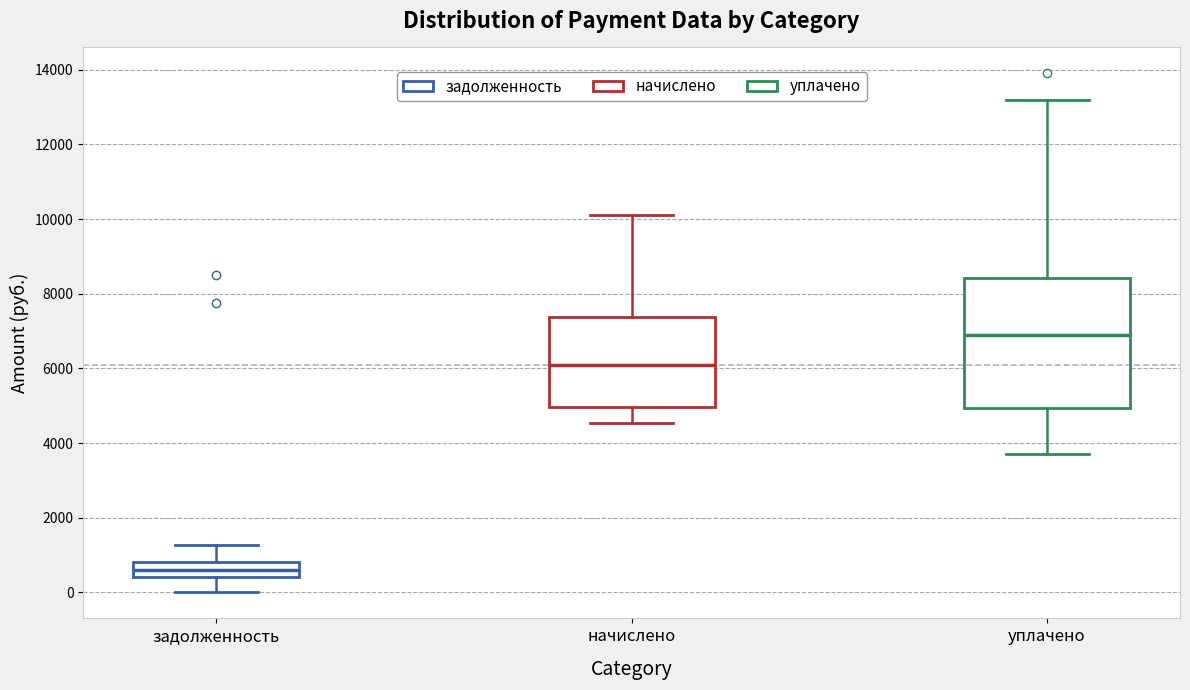

Reading left to right, transcribe this box plot: for each box, give where its median line is, the range the box spans, and where its two whiskers end, as read against the y-axis. The values are not printed on the chart, so give them approximately, as read against the axis.

задолженность: median 600, box 400 to 800, whiskers 0 to 1200
начислено: median 6000, box 5000 to 7400, whiskers 4600 to 10200
уплачено: median 7000, box 5000 to 8400, whiskers 3600 to 13200